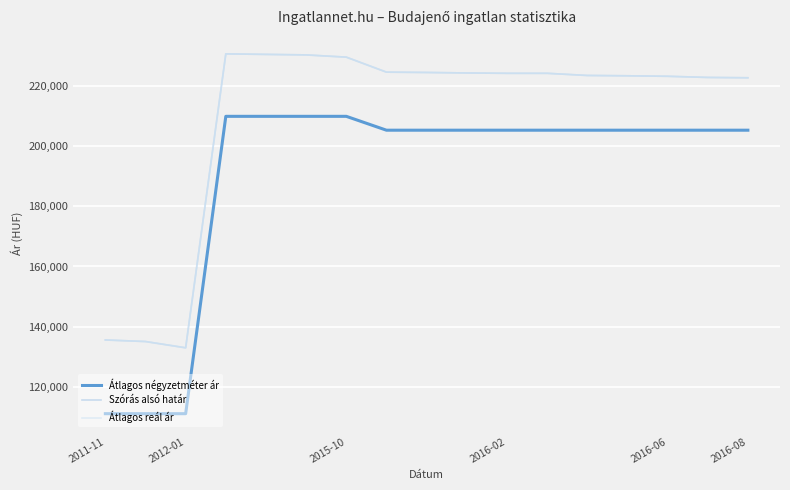

Does the chart display data point markers on the line(s)?

No